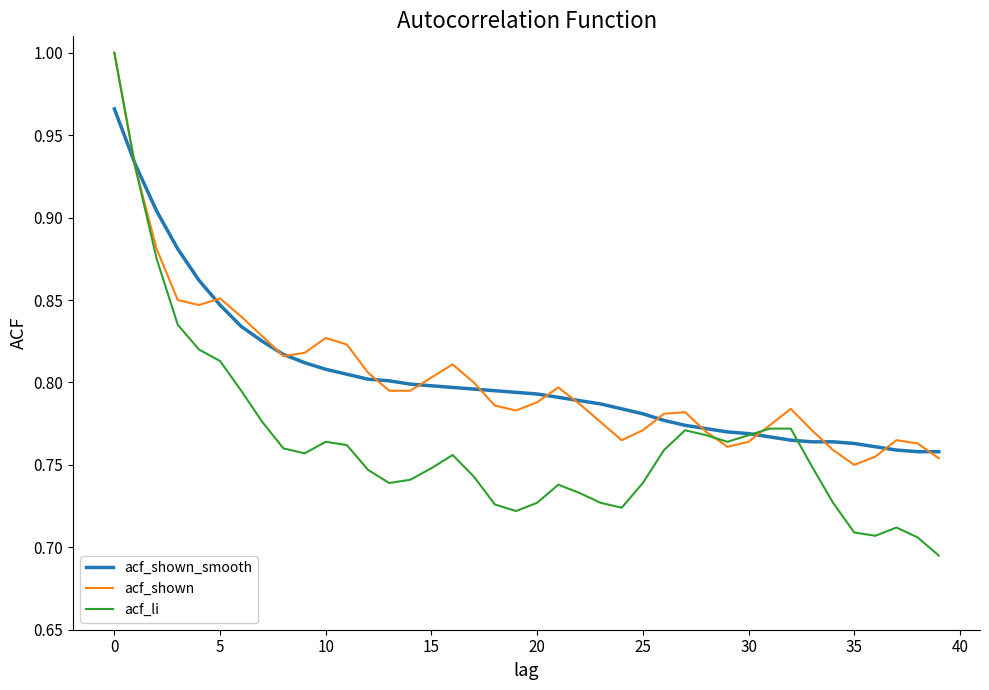

What are all the series names shown in the legend?

acf_shown_smooth, acf_shown, acf_li